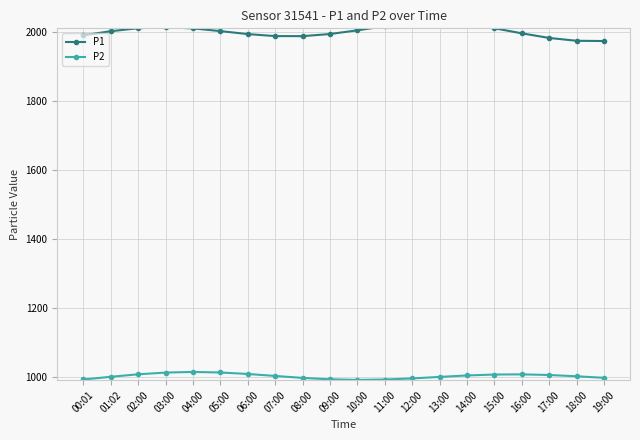

True or false: P1 has a value of 2016.0 at 11:00.

True